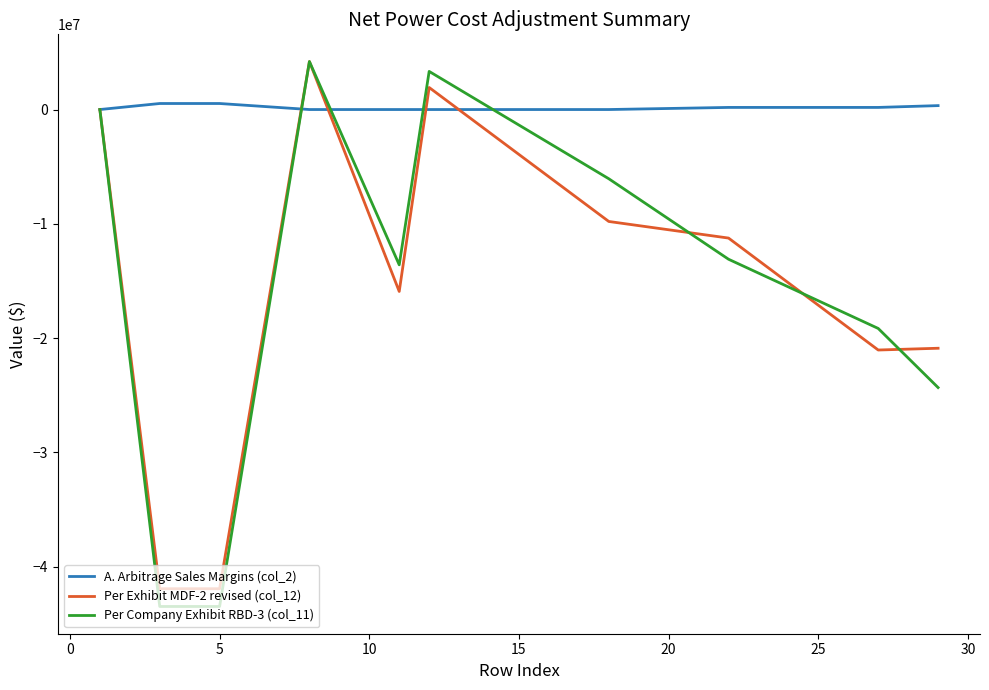

Which series has the widest spread of values?

Per Company Exhibit RBD-3 (col_11)